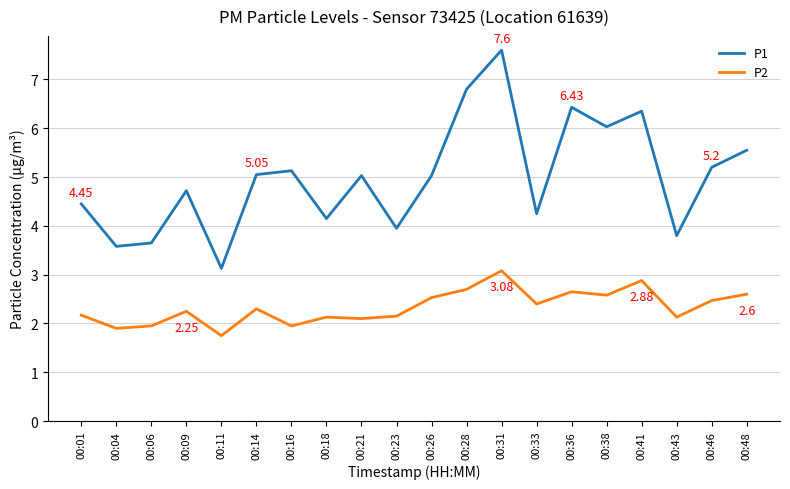

True or false: P2 and P1 cross at least once.

False